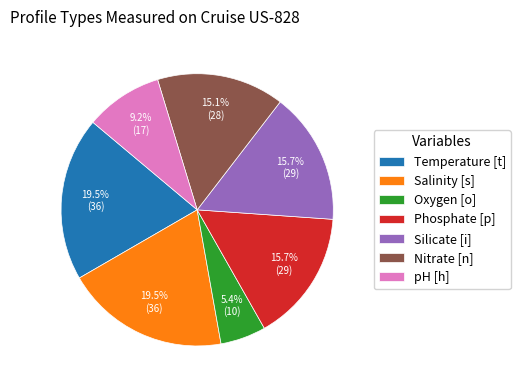

How much of the chart is everything except Silicate [i]?

84.3%